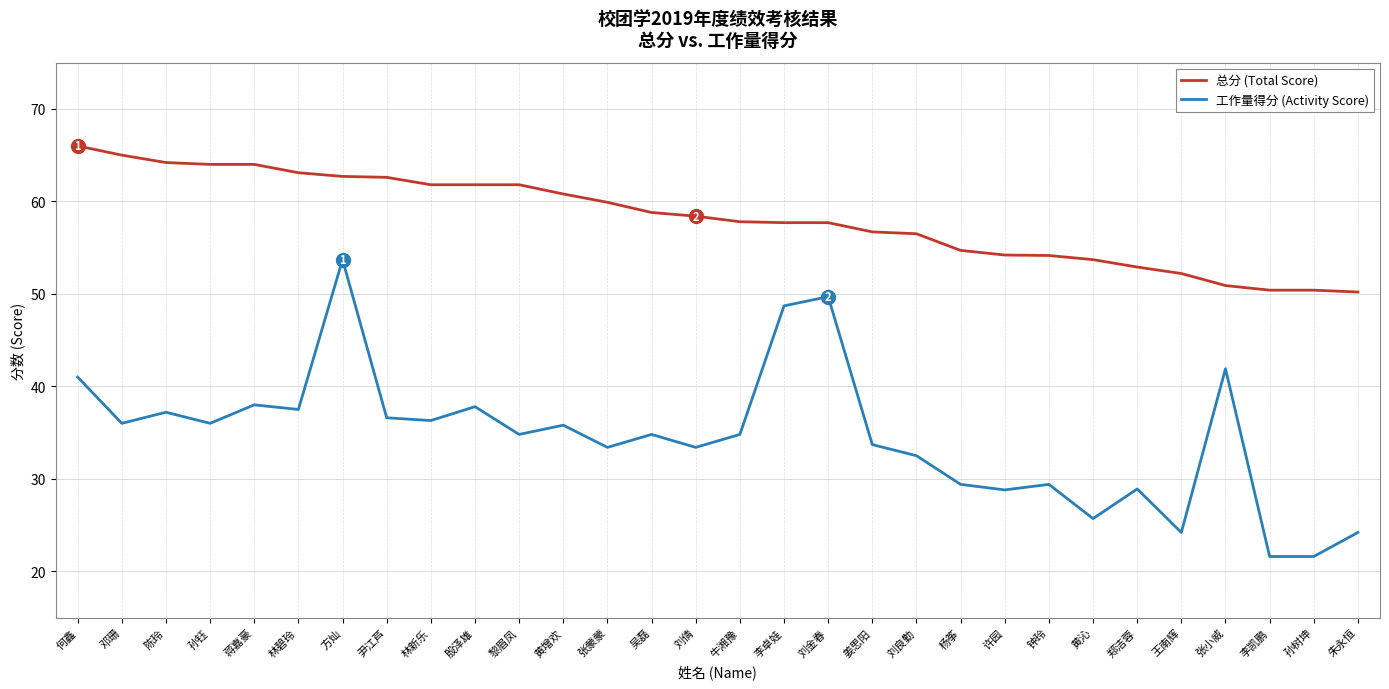

Between 吴磊 and 李卓娃, which series saw the biggest shift?

工作量得分 (Activity Score)